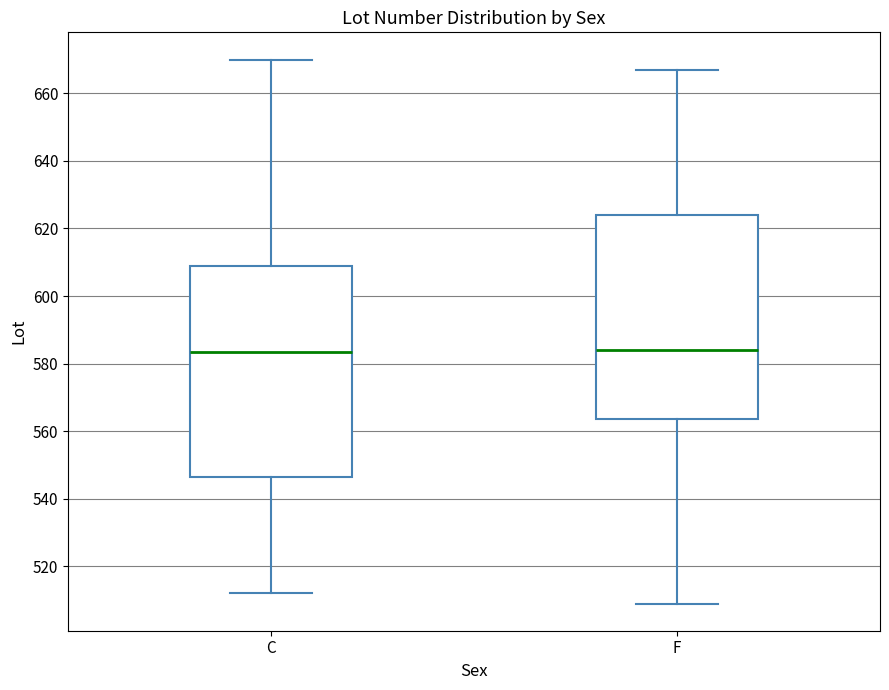

Where does the lower whisker of the box for C end on the y-axis? The values are not printed on the chart, so give them approximately, as read against the axis.

512